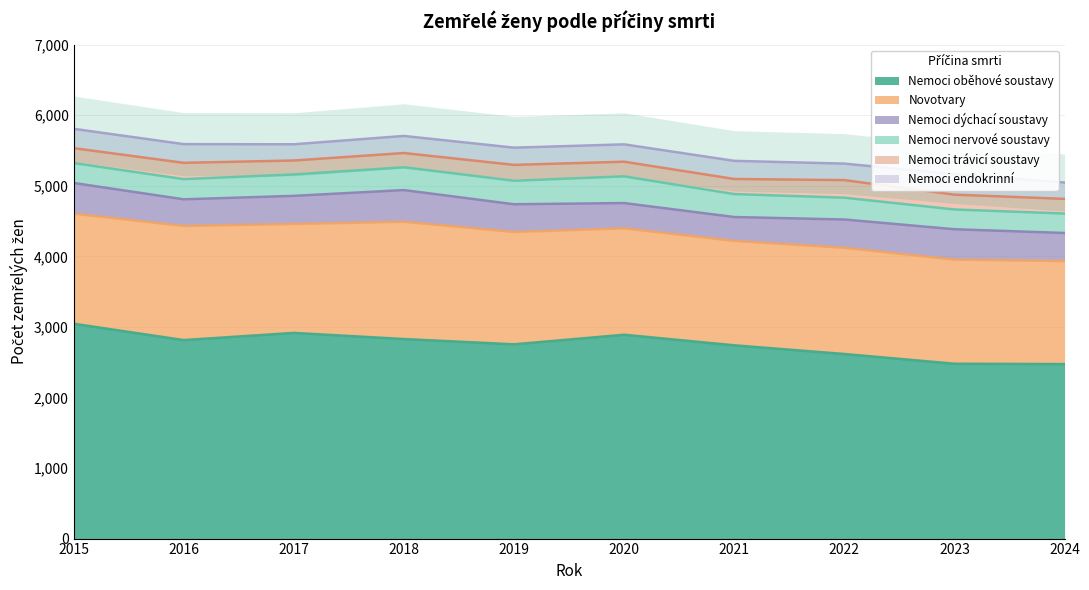

Reading left to right, extract all data points from this chart.

Nemoci oběhové soustavy: 3045	2813	2915	2828	2753	2889	2739	2616	2478	2473
Novotvary: 1560	1618	1544	1662	1592	1508	1480	1505	1476	1460
Nemoci dýchací soustavy: 435	377	398	449	393	358	338	401	430	398
Nemoci nervové soustavy: 282	286	303	323	333	378	325	309	280	275
Nemoci trávicí soustavy: 211	231	198	202	225	208	214	249	210	208
Nemoci endokrinní: 274	265	230	242	244	246	257	234	289	232